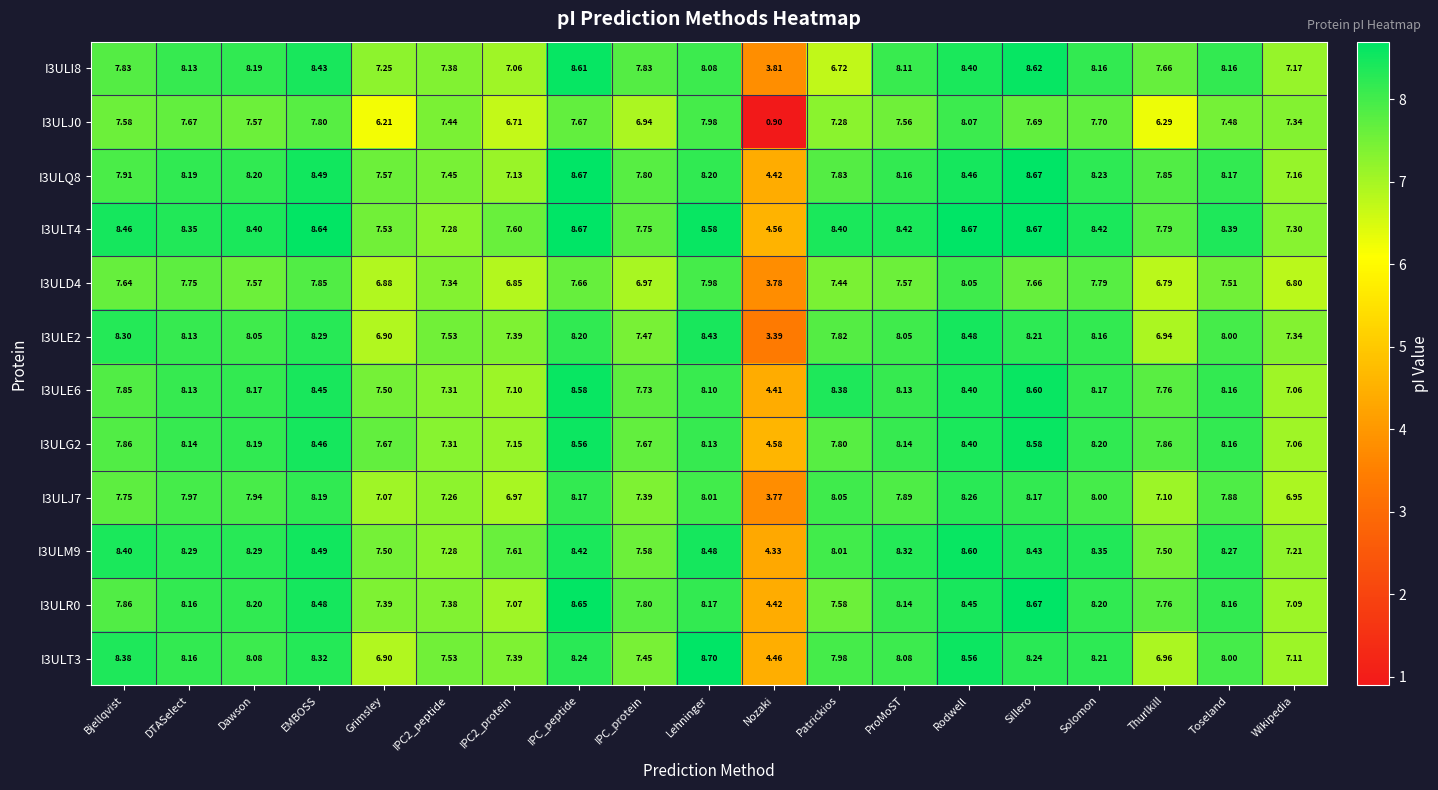

Which category has the lowest value across all series?

Nozaki